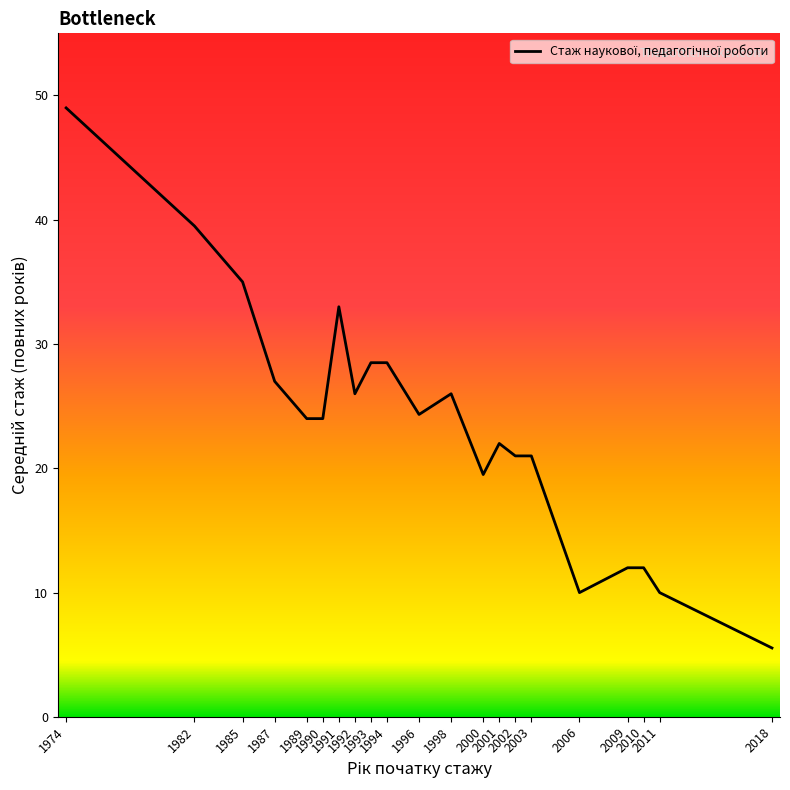

Where is the data nearest to the value 27?

1987